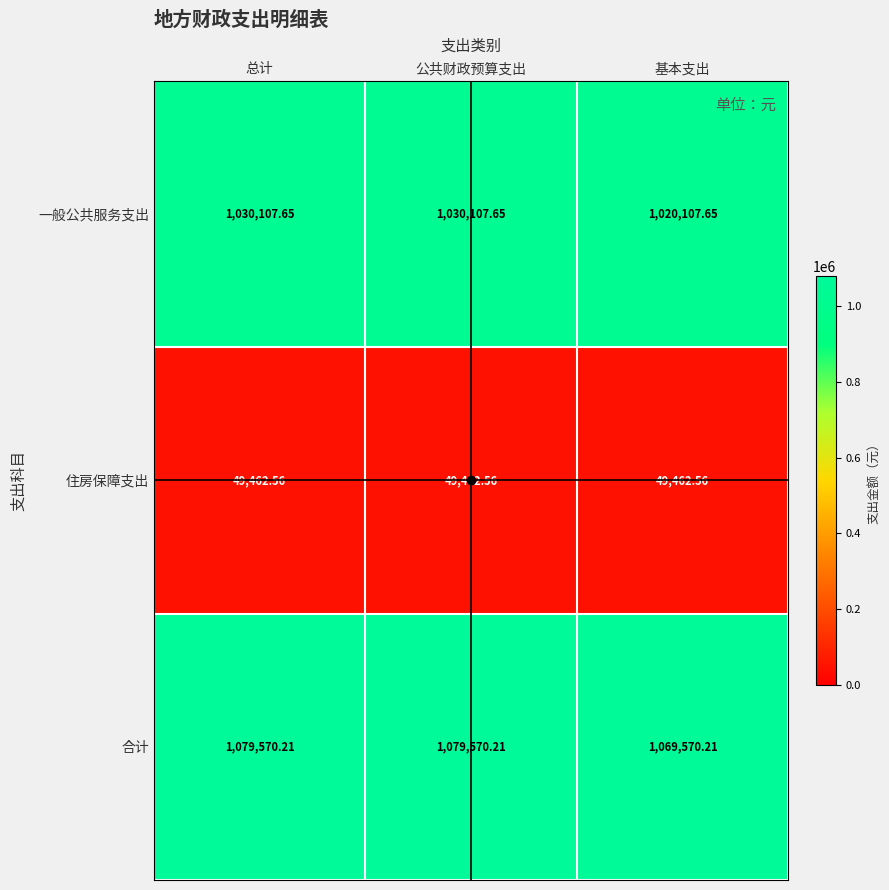

Which series has the largest total across all categories?

合计